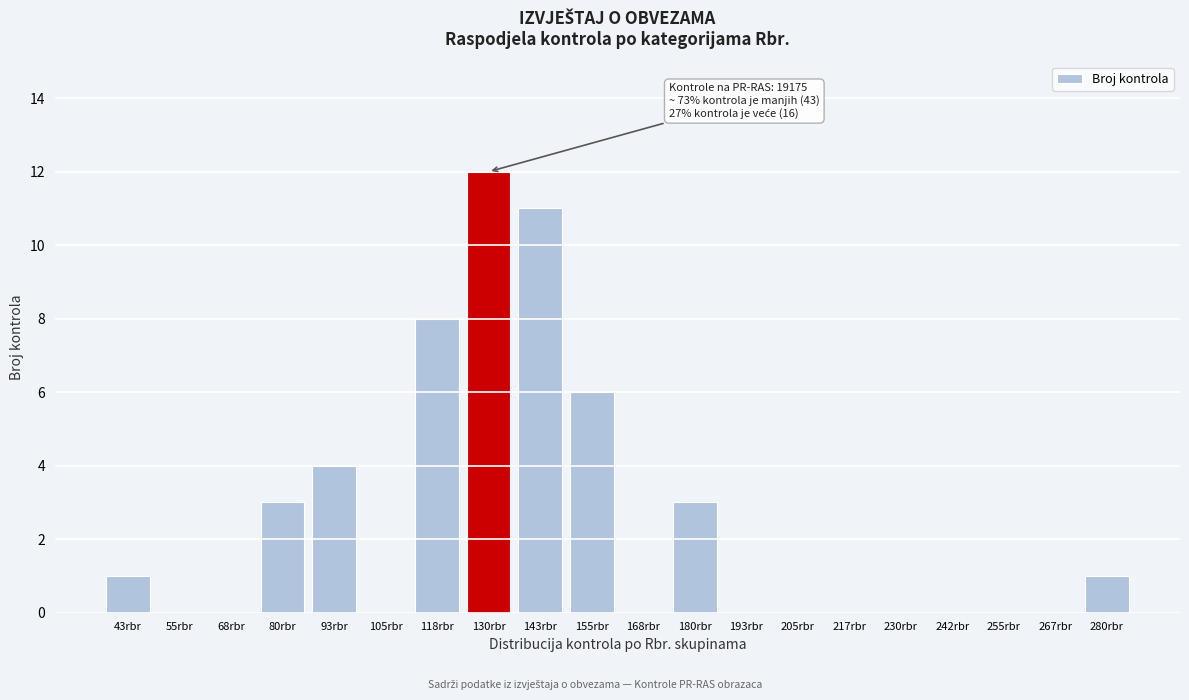

Reading right to left, list all the values displayed in this chart.

280rbr=1	267rbr=0	255rbr=0	242rbr=0	230rbr=0	217rbr=0	205rbr=0	193rbr=0	180rbr=3	168rbr=0	155rbr=6	143rbr=11	130rbr=12	118rbr=8	105rbr=0	93rbr=4	80rbr=3	68rbr=0	55rbr=0	43rbr=1